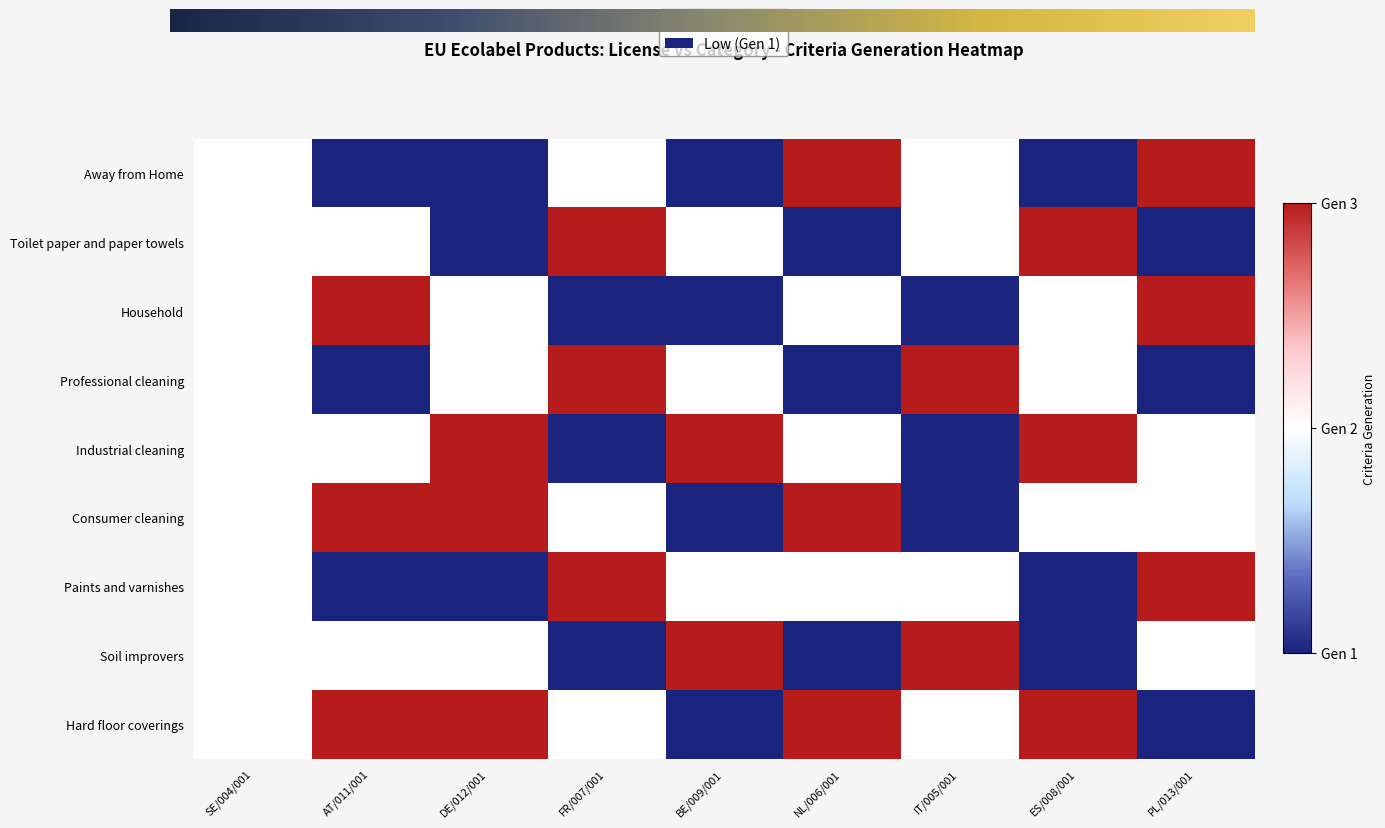

Reading left to right, transcribe all the data shown in this chart.

SE/004/001: 0=2	1=2	2=2	3=2	4=2	5=2	6=2	7=2	8=2
AT/011/001: 0=1	1=2	2=3	3=1	4=2	5=3	6=1	7=2	8=3
DE/012/001: 0=1	1=1	2=2	3=2	4=3	5=3	6=1	7=2	8=3
FR/007/001: 0=2	1=3	2=1	3=3	4=1	5=2	6=3	7=1	8=2
BE/009/001: 0=1	1=2	2=1	3=2	4=3	5=1	6=2	7=3	8=1
NL/006/001: 0=3	1=1	2=2	3=1	4=2	5=3	6=2	7=1	8=3
IT/005/001: 0=2	1=2	2=1	3=3	4=1	5=1	6=2	7=3	8=2
ES/008/001: 0=1	1=3	2=2	3=2	4=3	5=2	6=1	7=1	8=3
PL/013/001: 0=3	1=1	2=3	3=1	4=2	5=2	6=3	7=2	8=1